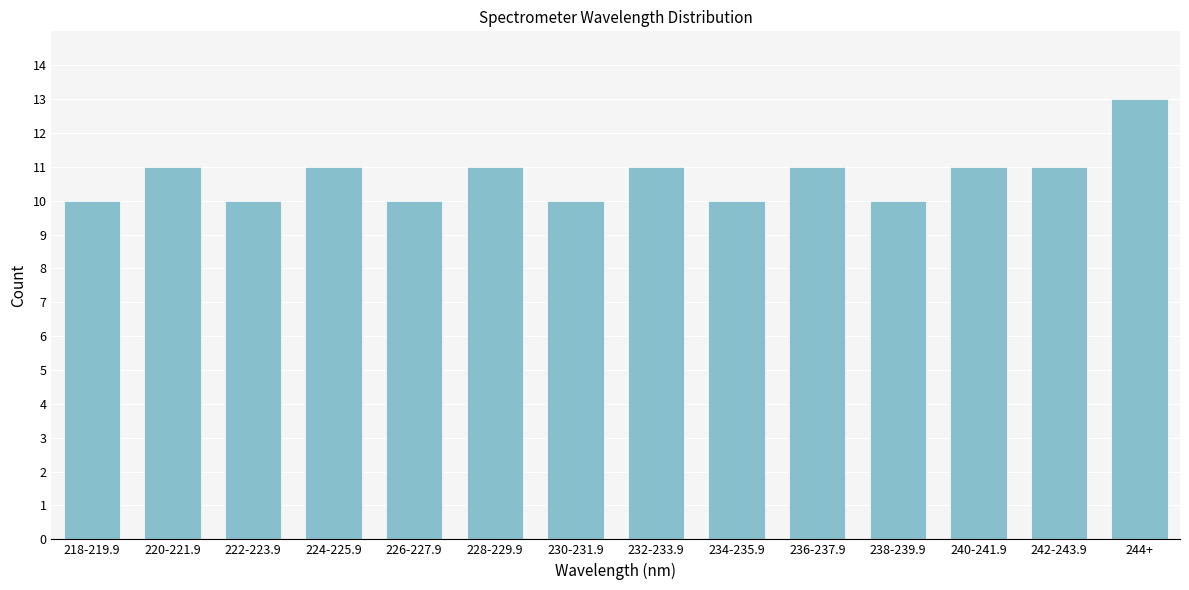

Reading left to right, transcribe all the data shown in this chart.

10	11	10	11	10	11	10	11	10	11	10	11	11	13